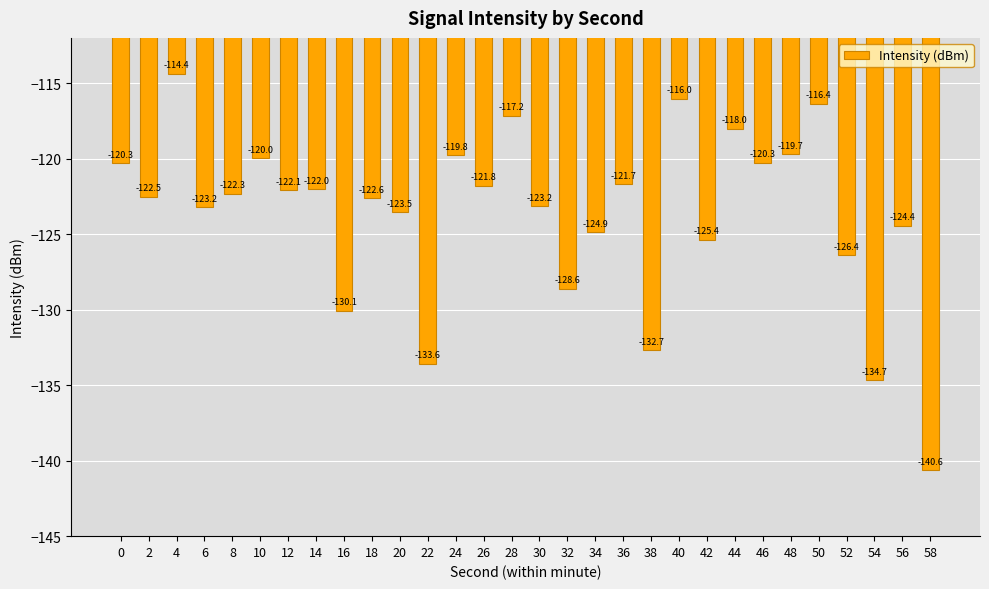

At which label is the value closest to -127?

52